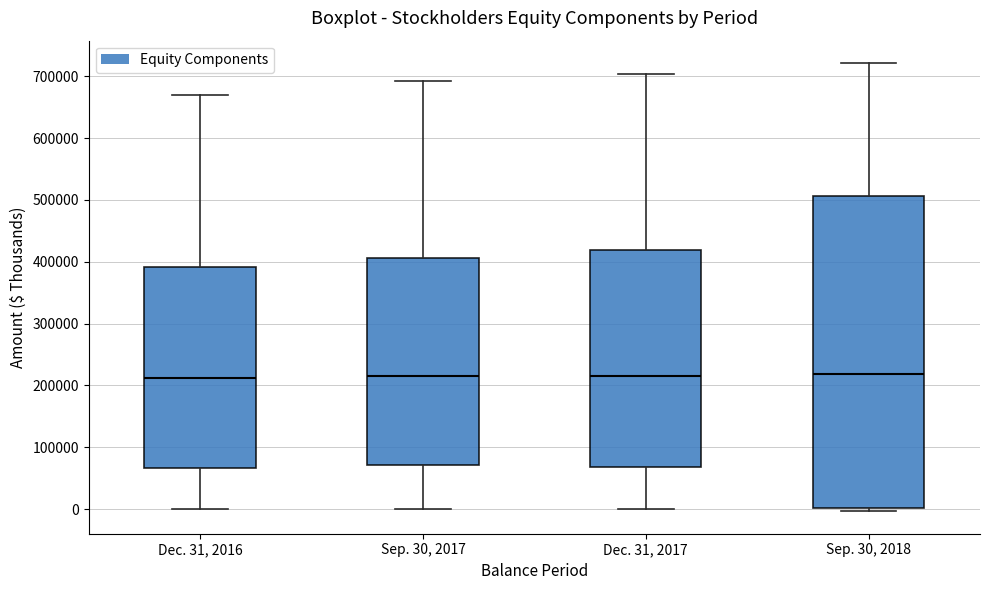

Reading left to right, transcribe this box plot: for each box, give where its median line is, the range the box spans, and where its two whiskers end, as read against the y-axis. The values are not printed on the chart, so give them approximately, as read against the axis.

Dec. 31, 2016: median 210000, box 70000 to 390000, whiskers 0 to 670000
Sep. 30, 2017: median 210000, box 70000 to 410000, whiskers 0 to 690000
Dec. 31, 2017: median 220000, box 70000 to 420000, whiskers 0 to 700000
Sep. 30, 2018: median 220000, box 0 to 510000, whiskers 0 (just below the box's lower edge) to 720000